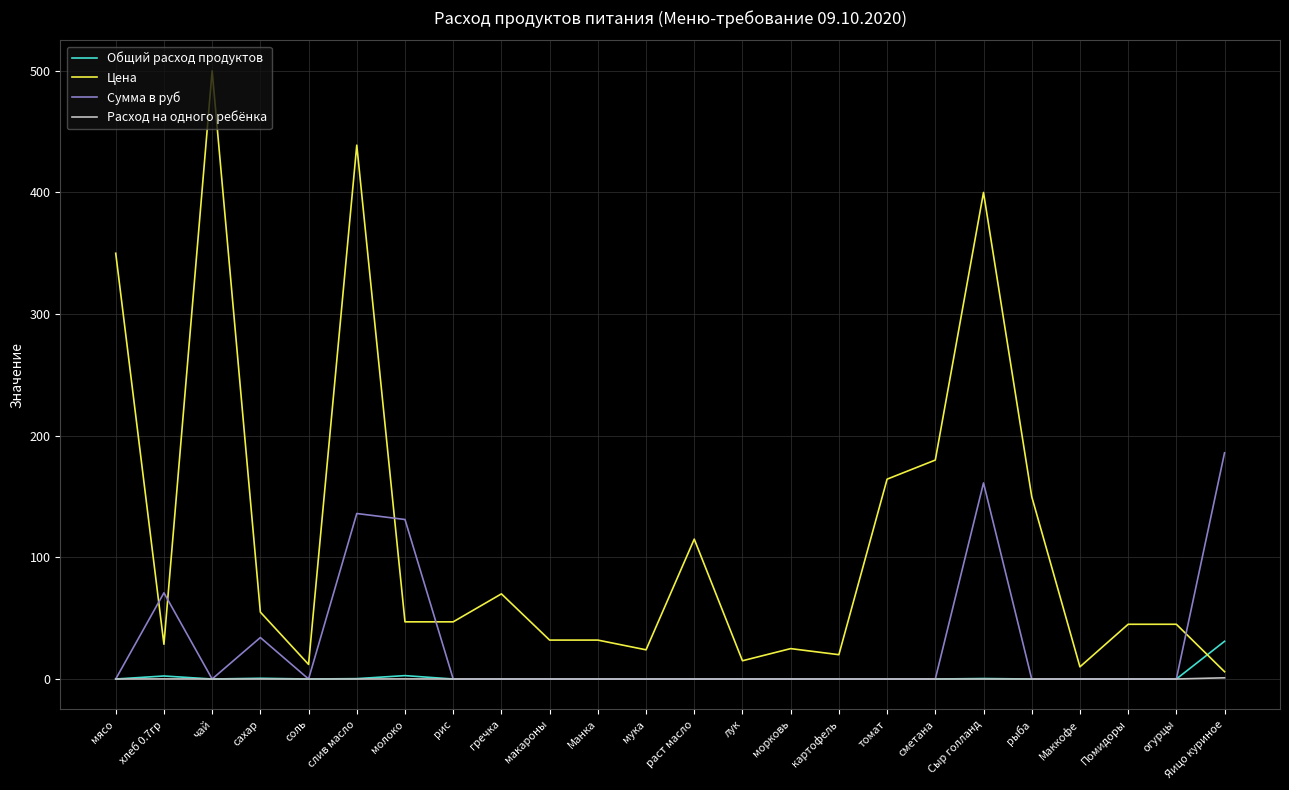

Which category has the highest value across all series?

чай